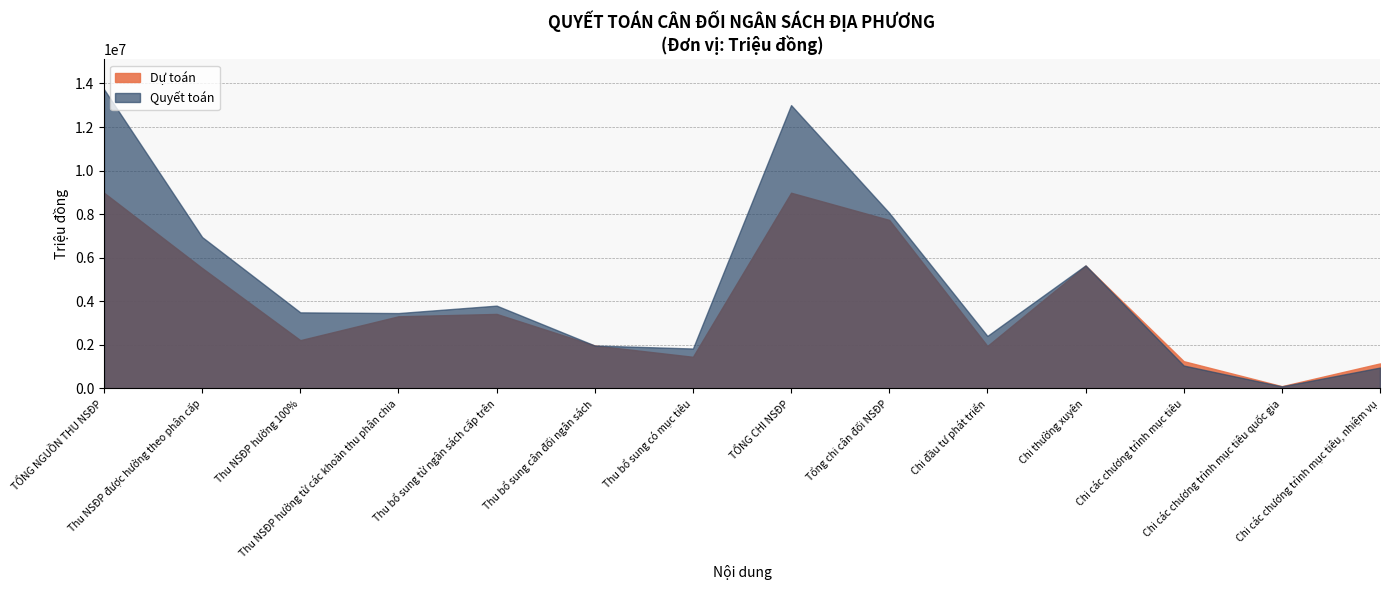

Between which two adjacent categories do Dự toán and Quyết toán first intersect?

Chi thường xuyên and Chi các chương trình mục tiêu